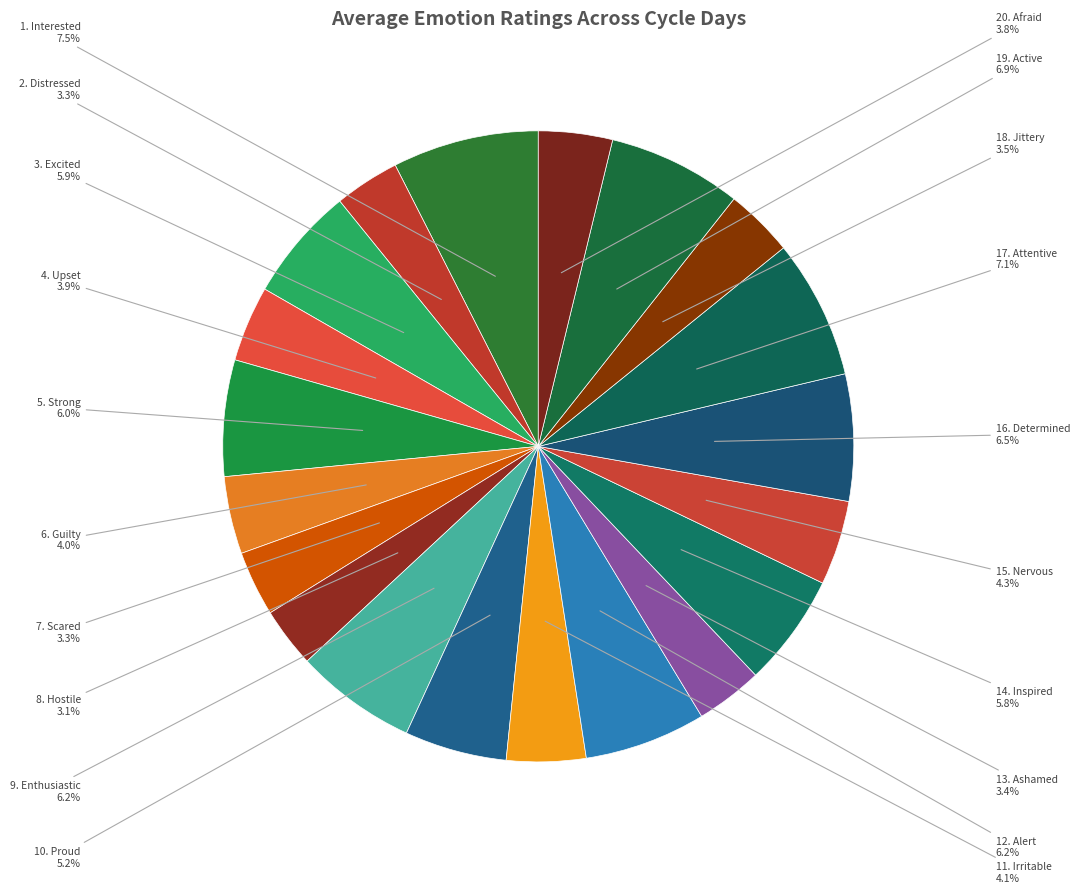

Rank the categories by value from lowest to highest.

8. Hostile, 2. Distressed, 7. Scared, 13. Ashamed, 18. Jittery, 20. Afraid, 4. Upset, 6. Guilty, 11. Irritable, 15. Nervous, 10. Proud, 14. Inspired, 3. Excited, 5. Strong, 9. Enthusiastic, 12. Alert, 16. Determined, 19. Active, 17. Attentive, 1. Interested